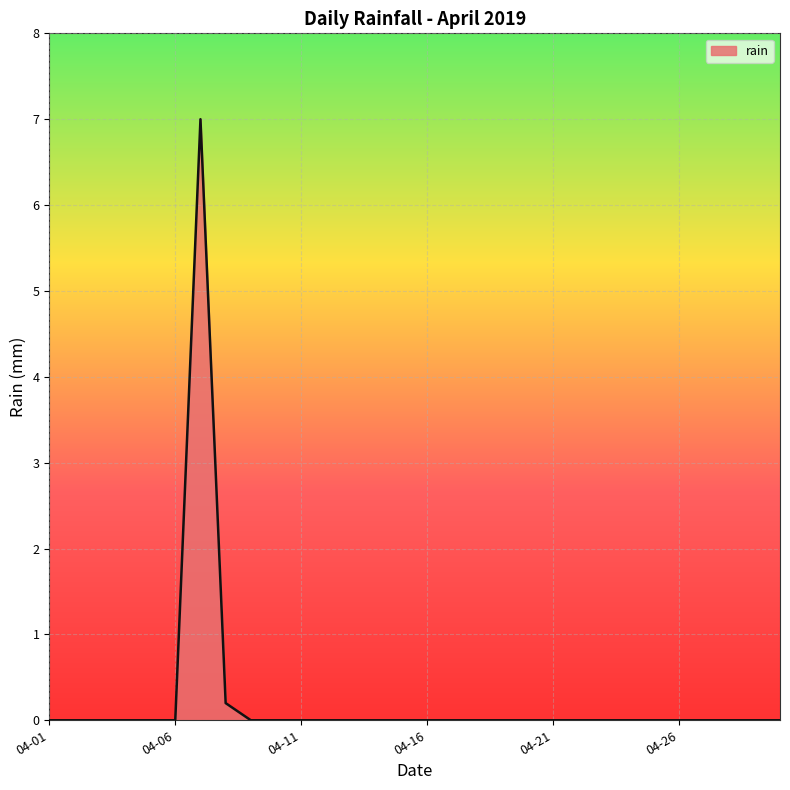

What is the maximum value shown in the chart?

7.0